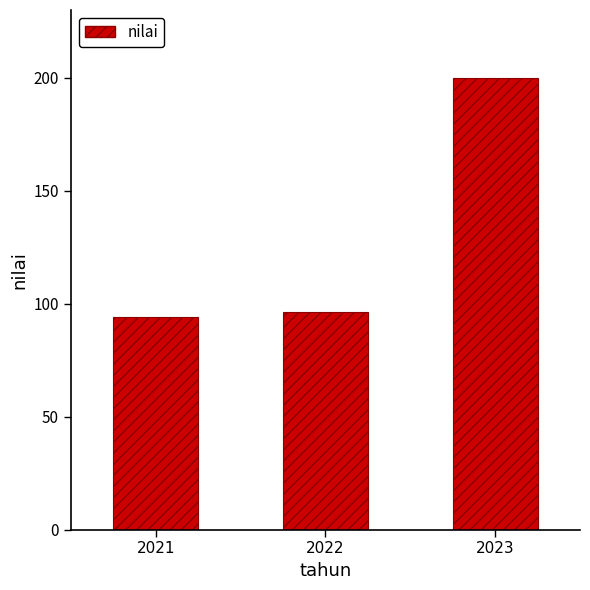

Which label corresponds to the largest value in the chart?

2023